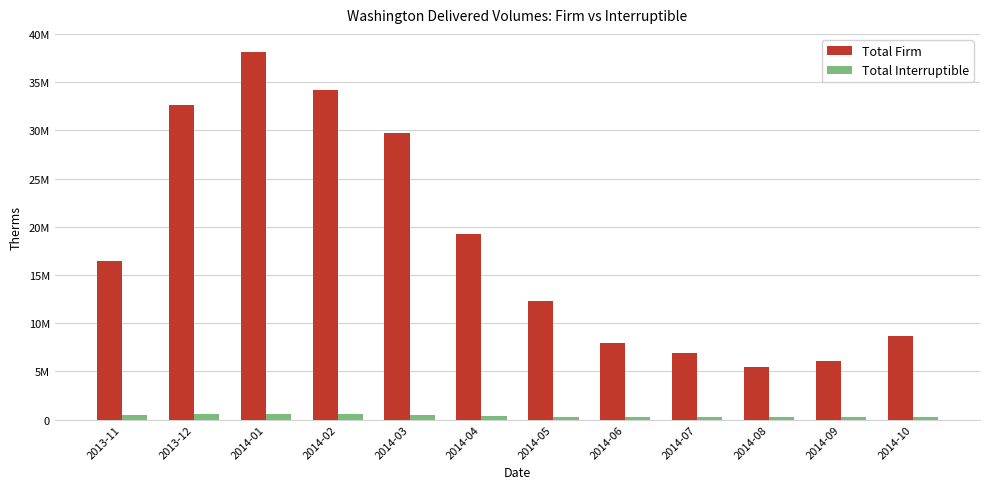

What is the sum of the Total Firm values at 2014-10 and 2014-08?

14192505